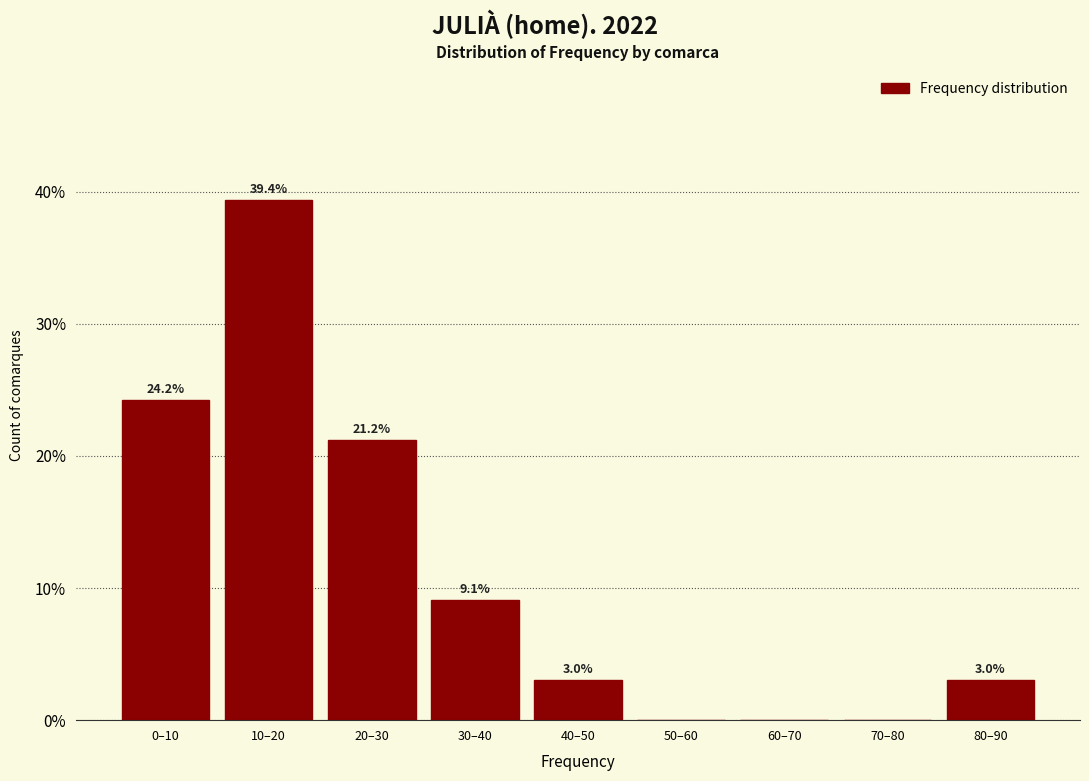

Reading left to right, list all the values displayed in this chart.

0–10=24.2	10–20=39.4	20–30=21.2	30–40=9.1	40–50=3.0	50–60=0.0	60–70=0.0	70–80=0.0	80–90=3.0